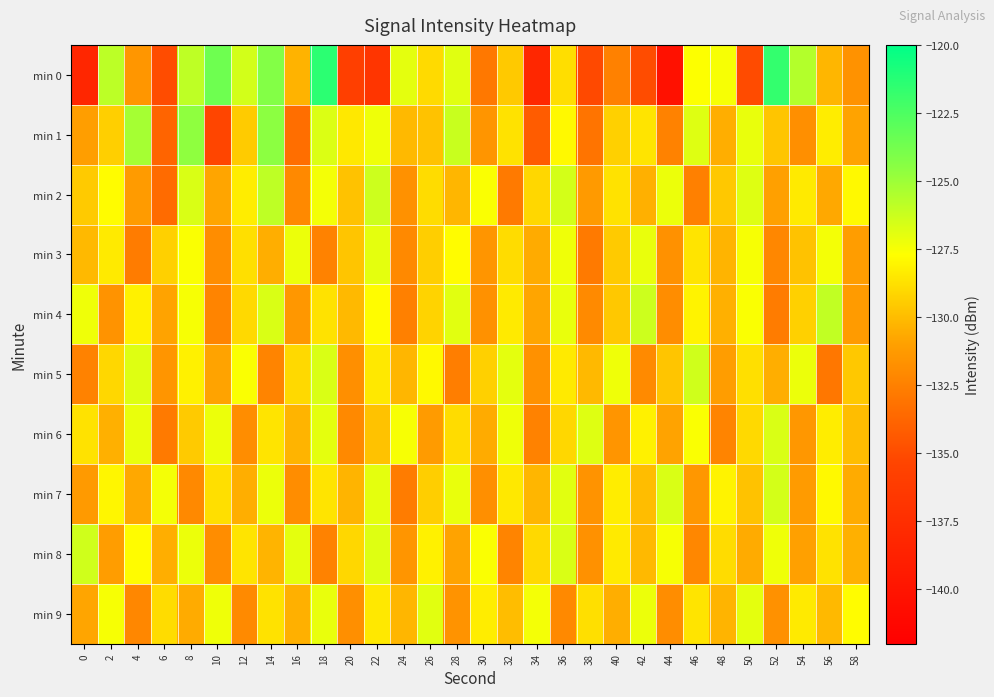

Reading left to right, list all the values displayed in this chart.

min 0: 0=-138.3	2=-125.9	4=-131.5	6=-135.0	8=-125.9	10=-123.6	12=-126.5	14=-124.3	16=-130.3	18=-121.5	20=-135.8	22=-136.8	24=-127.0	26=-129.0	28=-126.9	30=-132.9	32=-129.6	34=-138.1	36=-128.8	38=-135.1	40=-132.4	42=-135.0	44=-140.3	46=-127.7	48=-127.5	50=-135.0	52=-121.7	54=-125.6	56=-130.2	58=-131.6
min 1: 0=-131.1	2=-129.4	4=-125.2	6=-133.9	8=-124.6	10=-135.3	12=-129.5	14=-124.5	16=-133.4	18=-126.7	20=-128.5	22=-127.3	24=-130.1	26=-129.8	28=-126.2	30=-131.5	32=-128.7	34=-134.2	36=-127.9	38=-133.1	40=-129.3	42=-128.6	44=-132.4	46=-126.8	48=-130.5	50=-127.1	52=-129.7	54=-131.8	56=-128.3	58=-130.9
min 2: 0=-129.5	2=-127.8	4=-131.2	6=-133.5	8=-126.7	10=-130.8	12=-128.3	14=-125.9	16=-132.1	18=-127.4	20=-129.8	22=-126.3	24=-131.7	26=-128.9	28=-130.2	30=-127.6	32=-132.8	34=-129.1	36=-126.5	38=-131.3	40=-128.7	42=-130.4	44=-127.2	46=-132.5	48=-129.6	50=-126.8	52=-131.0	54=-128.4	56=-130.7	58=-127.9
min 3: 0=-130.1	2=-128.4	4=-132.7	6=-129.3	8=-127.6	10=-131.9	12=-128.8	14=-130.5	16=-127.2	18=-132.4	20=-129.7	22=-127.0	24=-132.1	26=-129.4	28=-127.8	30=-131.5	32=-128.9	34=-130.6	36=-127.3	38=-132.8	40=-129.5	42=-127.1	44=-131.7	46=-128.6	48=-130.3	50=-127.5	52=-132.2	54=-129.8	56=-127.4	58=-131.1
min 4: 0=-127.3	2=-131.6	4=-128.2	6=-130.9	8=-127.5	10=-132.3	12=-129.0	14=-126.7	16=-131.4	18=-128.7	20=-130.1	22=-127.8	24=-132.5	26=-129.2	28=-126.9	30=-131.7	32=-128.4	34=-130.8	36=-127.1	38=-132.0	40=-129.6	42=-126.3	44=-131.9	46=-128.1	48=-130.4	50=-127.6	52=-132.7	54=-129.3	56=-126.0	58=-131.2
min 5: 0=-132.4	2=-129.1	4=-126.8	6=-131.5	8=-128.2	10=-130.9	12=-127.6	14=-132.3	16=-129.0	18=-126.7	20=-131.8	22=-128.5	24=-130.2	26=-127.9	28=-132.6	30=-129.3	32=-127.0	34=-131.7	36=-128.4	38=-130.1	40=-127.3	42=-132.0	44=-129.7	46=-126.4	48=-131.1	50=-128.8	52=-130.5	54=-127.2	56=-132.9	58=-129.6
min 6: 0=-128.7	2=-130.4	4=-127.1	6=-132.8	8=-129.5	10=-127.2	12=-131.9	14=-128.6	16=-130.3	18=-127.0	20=-132.1	22=-129.8	24=-127.5	26=-131.2	28=-128.9	30=-130.6	32=-127.3	34=-132.4	36=-129.1	38=-126.8	40=-131.5	42=-128.2	44=-130.9	46=-127.6	48=-132.3	50=-129.0	52=-126.7	54=-131.4	56=-128.3	58=-130.0
min 7: 0=-131.3	2=-128.0	4=-130.7	6=-127.4	8=-132.1	10=-128.8	12=-130.5	14=-127.2	16=-131.9	18=-128.6	20=-130.3	22=-127.0	24=-132.7	26=-129.4	28=-127.1	30=-131.8	32=-128.5	34=-130.2	36=-126.9	38=-131.6	40=-128.3	42=-130.0	44=-126.7	46=-131.4	48=-128.1	50=-129.8	52=-126.5	54=-131.2	56=-127.9	58=-130.6
min 8: 0=-126.4	2=-131.1	4=-127.8	6=-130.5	8=-127.2	10=-131.9	12=-128.6	14=-130.3	16=-127.0	18=-132.4	20=-129.1	22=-126.8	24=-131.5	26=-128.2	28=-130.9	30=-127.6	32=-132.3	34=-129.0	36=-126.7	38=-131.7	40=-128.4	42=-130.1	44=-127.5	46=-132.2	48=-128.9	50=-130.6	52=-127.3	54=-131.0	56=-128.7	58=-130.4
min 9: 0=-130.8	2=-127.5	4=-132.2	6=-128.9	8=-130.6	10=-127.3	12=-132.0	14=-128.7	16=-130.4	18=-127.1	20=-131.8	22=-128.5	24=-130.2	26=-126.9	28=-131.6	30=-128.3	32=-130.0	34=-127.4	36=-132.1	38=-128.8	40=-130.5	42=-127.2	44=-131.9	46=-128.6	48=-130.3	50=-127.0	52=-131.7	54=-128.4	56=-130.1	58=-127.8